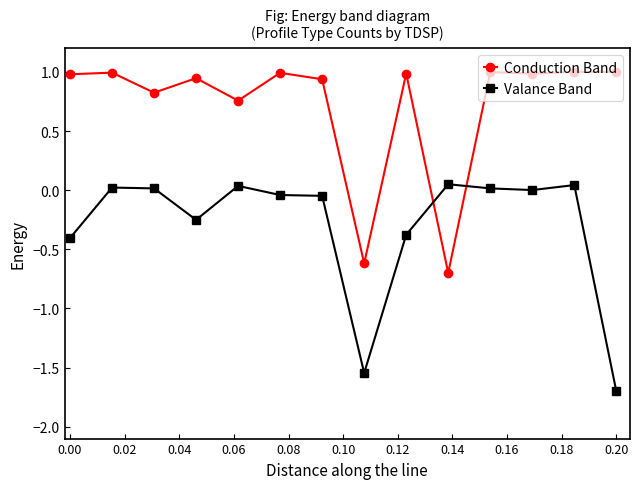

In Conduction Band, how many points are higher than both neighbors (excluding endpoints)?

5